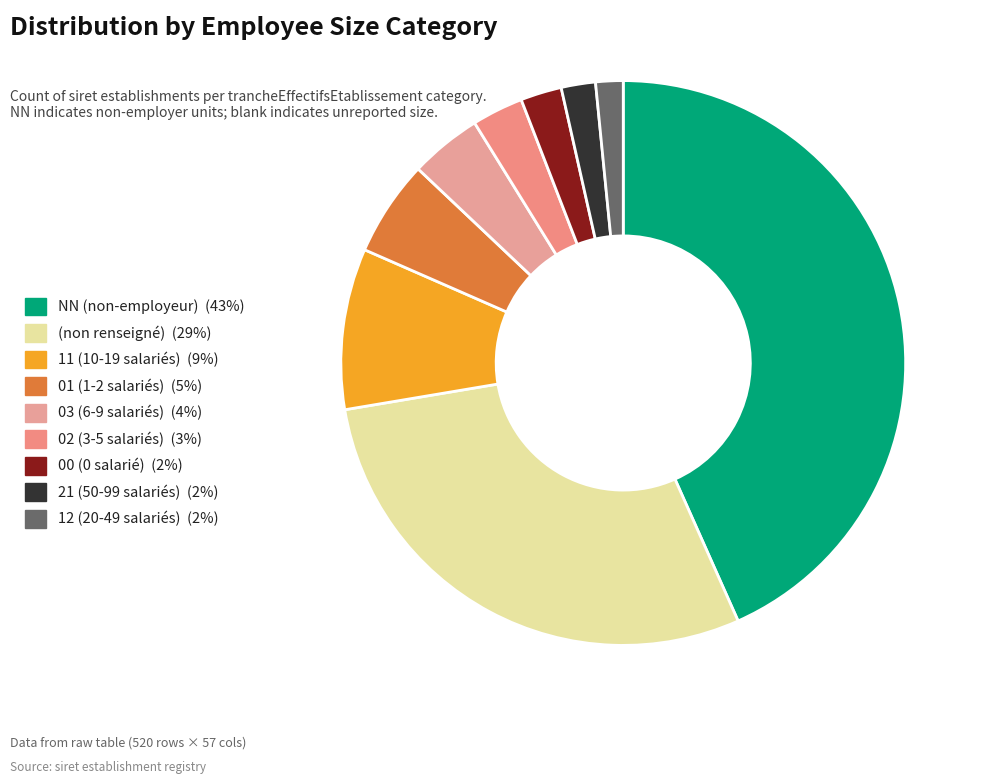

How many slices are in this pie chart?

9